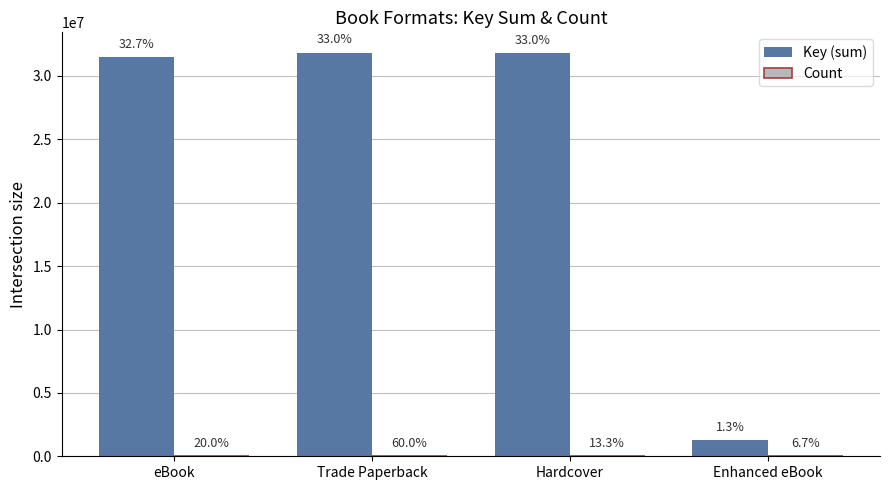

What value does the Key (sum) series have at Enhanced eBook?

1261126